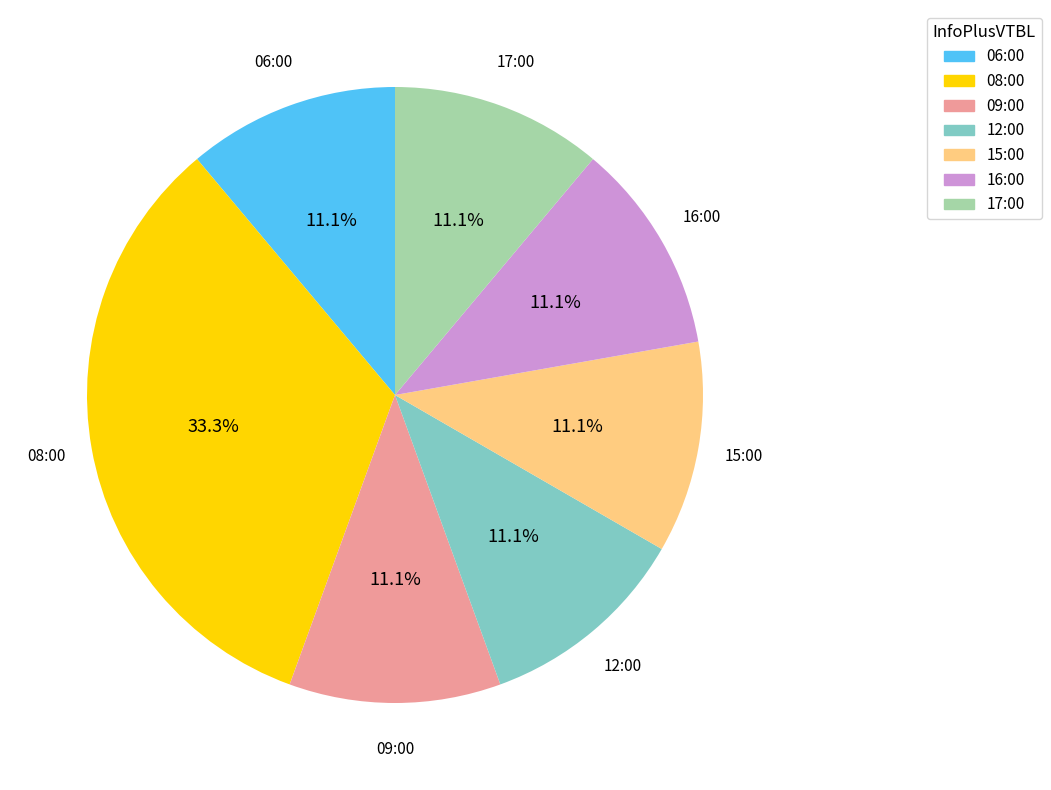

Is there any slice that represents more than half of the pie?

No